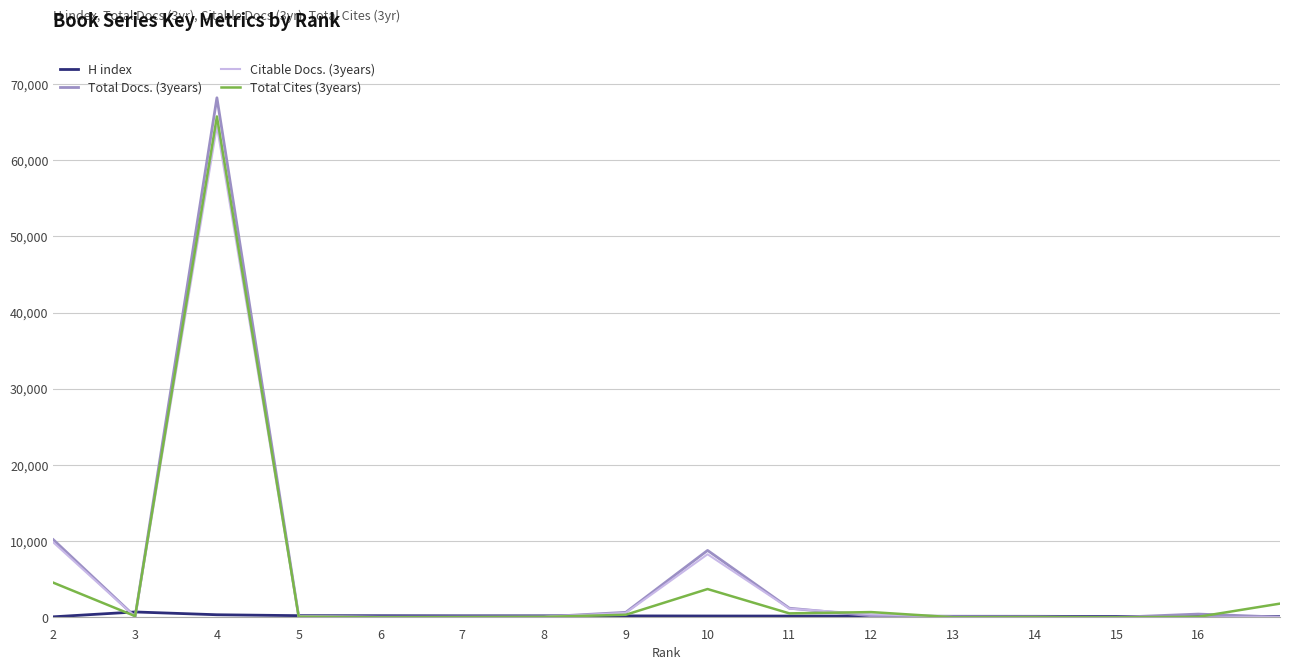

Which series has the largest range (max minus min)?

Total Docs. (3years)